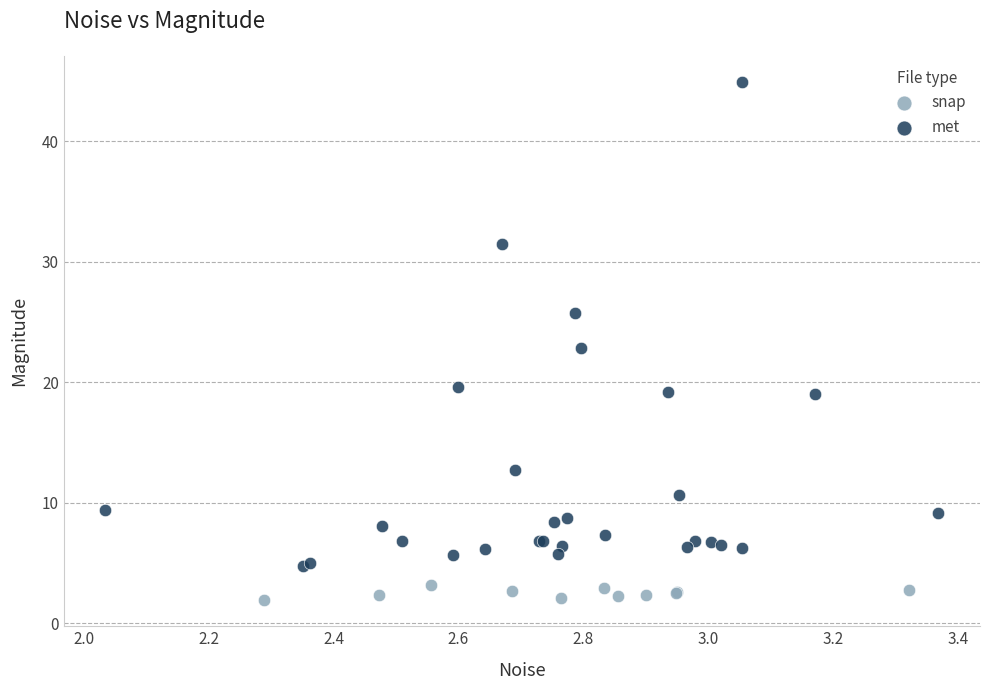

Which series has the widest spread of Y values?

met